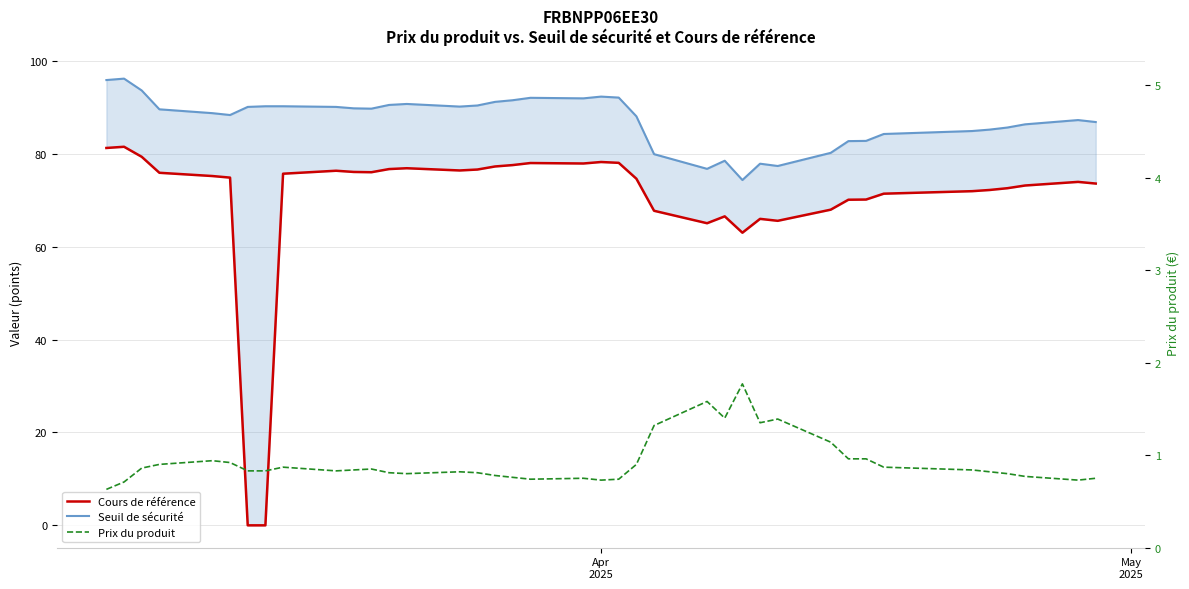

True or false: Cours de référence and Seuil de sécurité cross at least once.

False